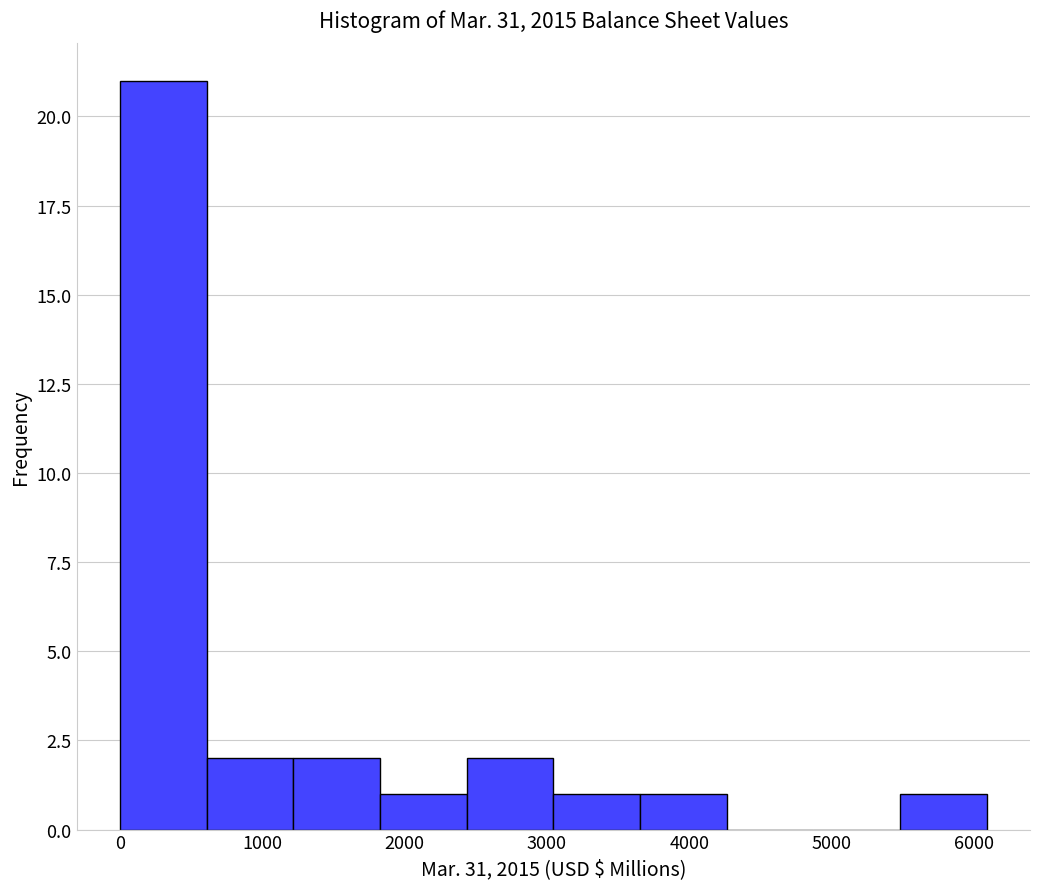

Reading left to right, transcribe this chart: for each bar, give the range it covers on the x-axis and its height. Neither the bar edges nor the heights are printed on the chart, so give them approximately, as read against the axes.

0 to 600: 21
600 to 1200: 2
1200 to 1800: 2
1800 to 2400: 1
2400 to 3000: 2
3000 to 3700: 1
3700 to 4300: 1
4300 to 4900: 0
4900 to 5500: 0
5500 to 6100: 1